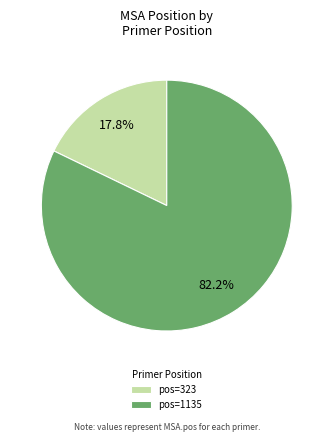

Which slice represents more than half of the pie?

pos=1135